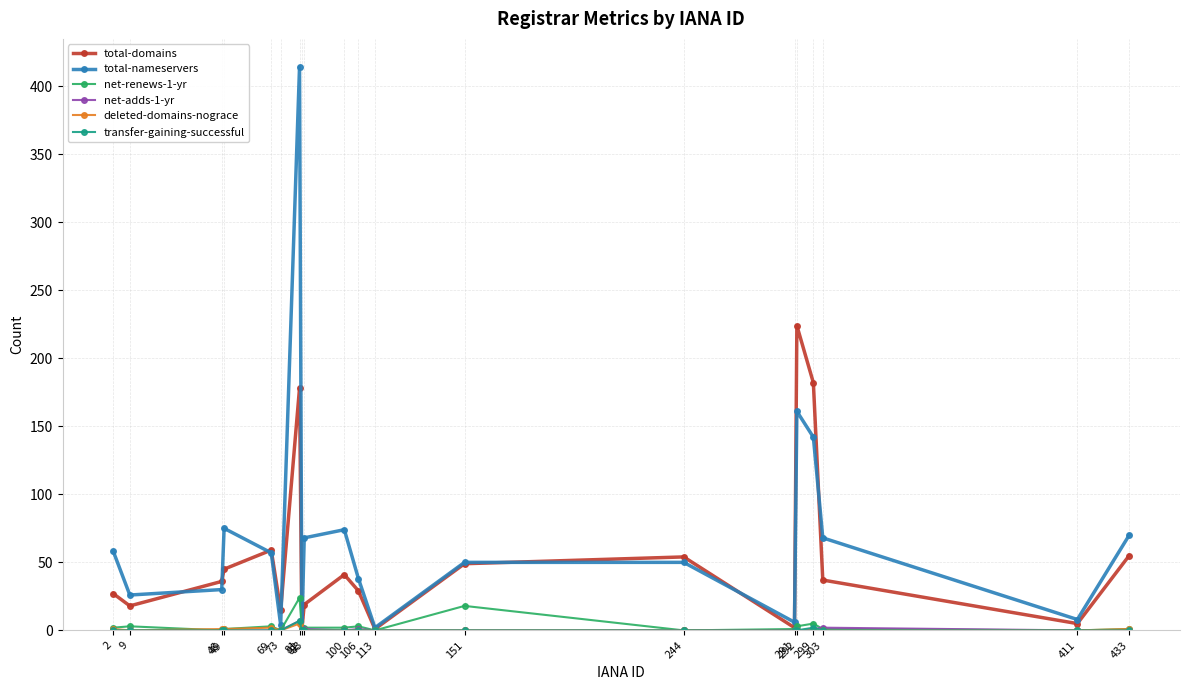

The deleted-domains-nograce series shows 0 at 411. True or false?

True